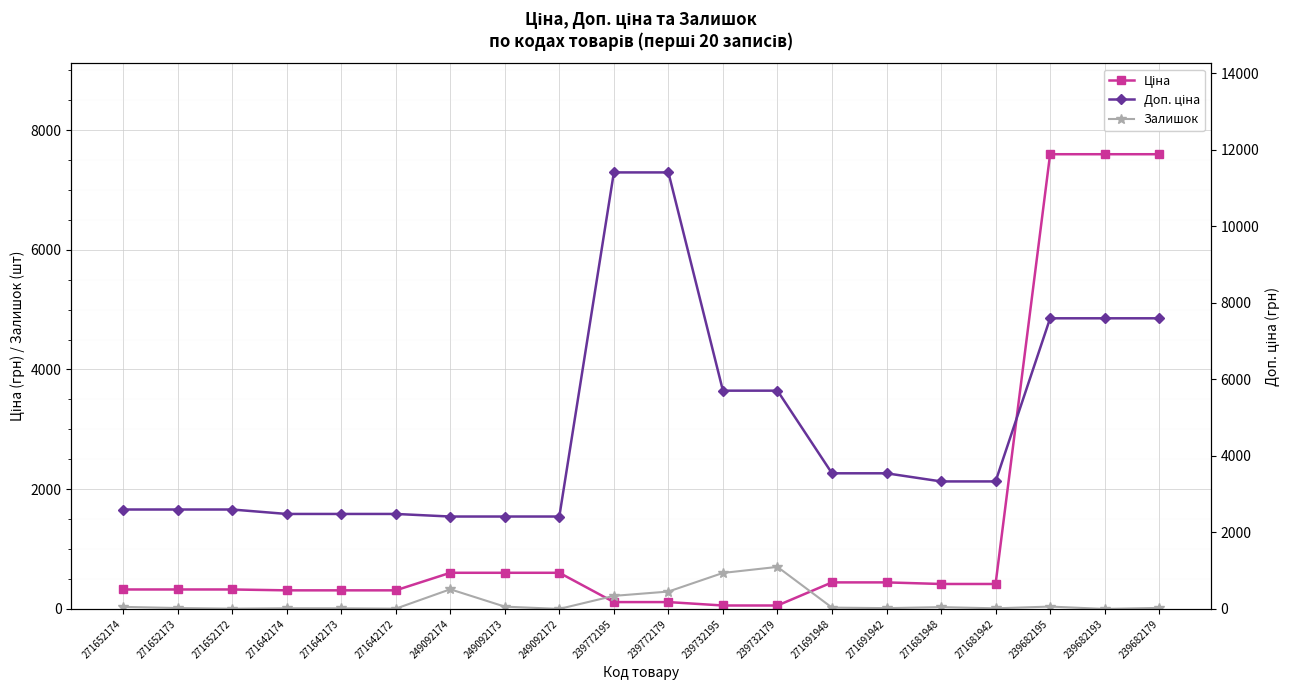

How many data points in Залишок are above 22?

9